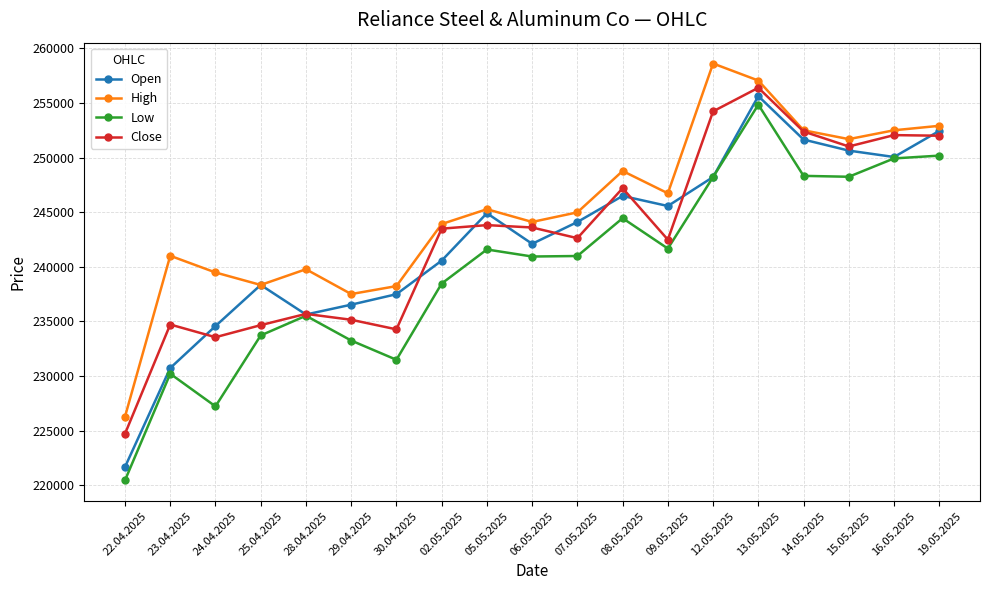

How many lines are shown in the chart?

4